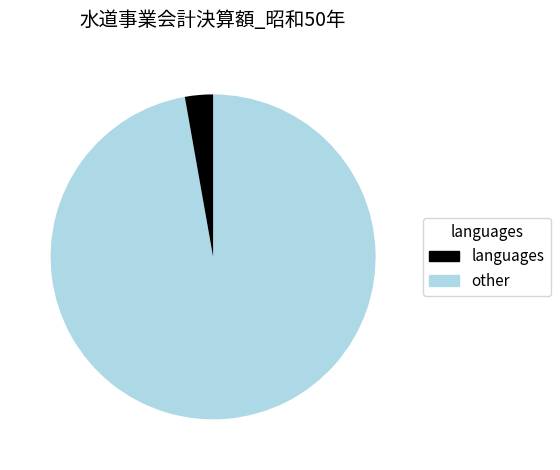

Which slice is the largest?

languages